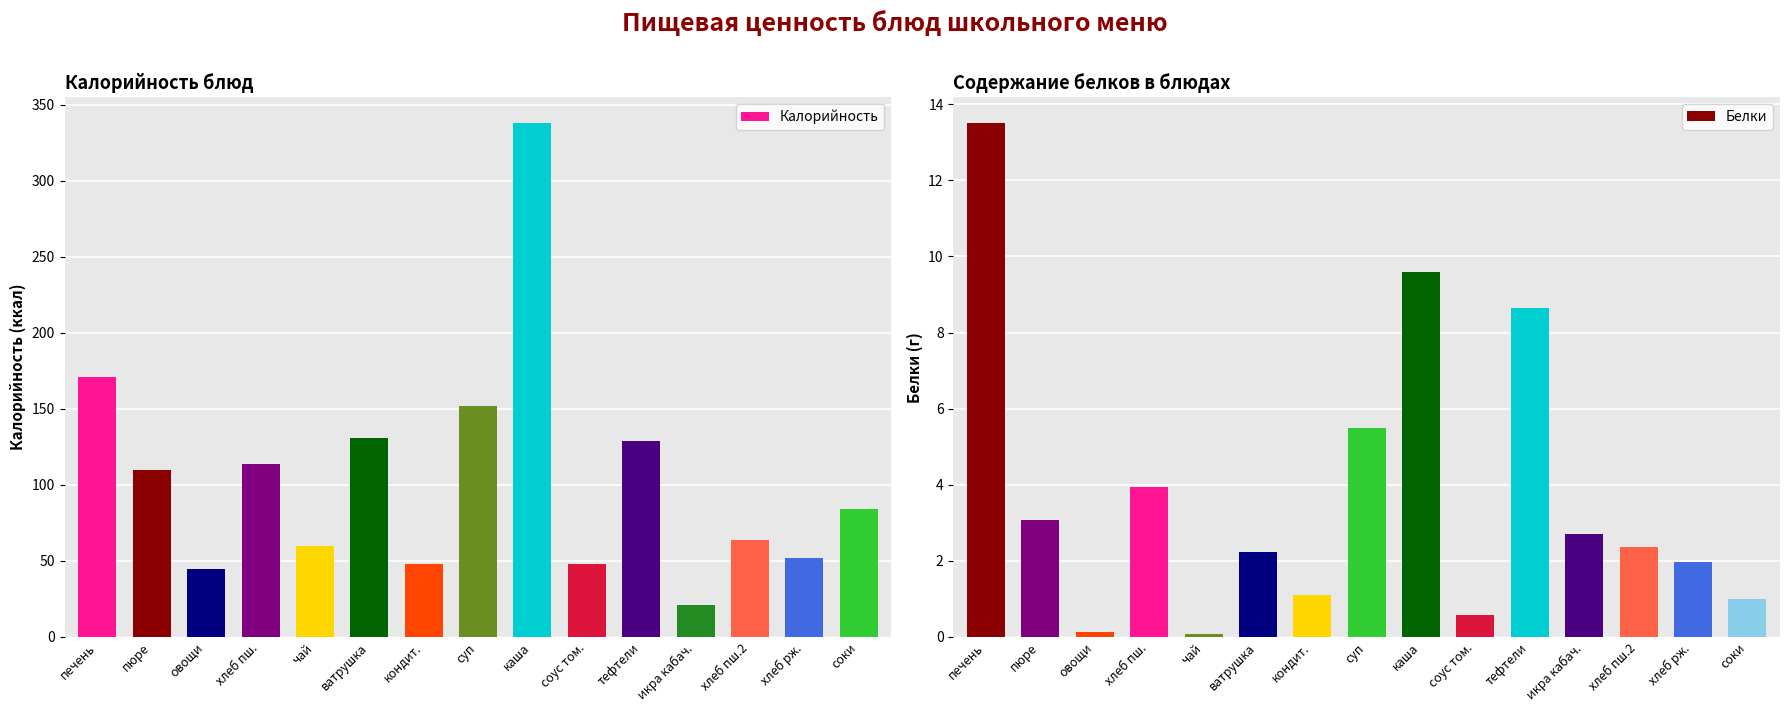

How many bars are there in total?

30